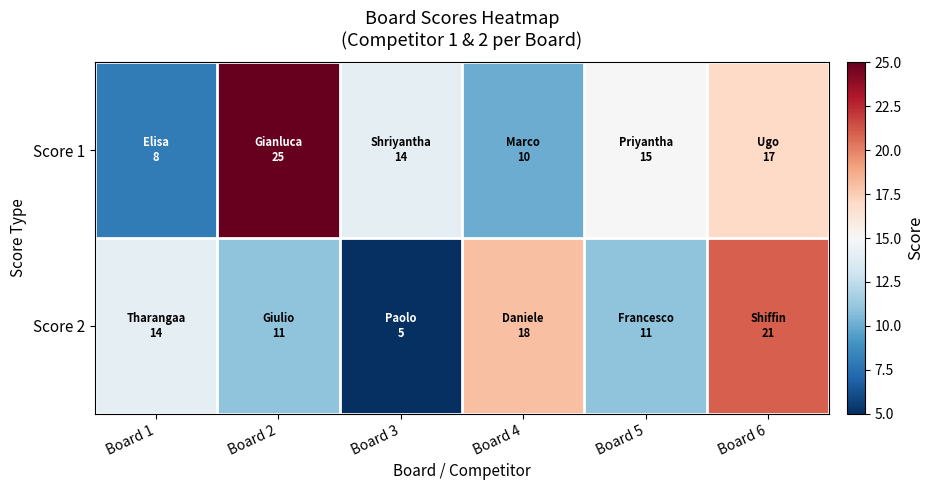

Reading right to left, what are all the values shown in this chart?

Score 1: Board 6=17	Board 5=15	Board 4=10	Board 3=14	Board 2=25	Board 1=8
Score 2: Board 6=21	Board 5=11	Board 4=18	Board 3=5	Board 2=11	Board 1=14